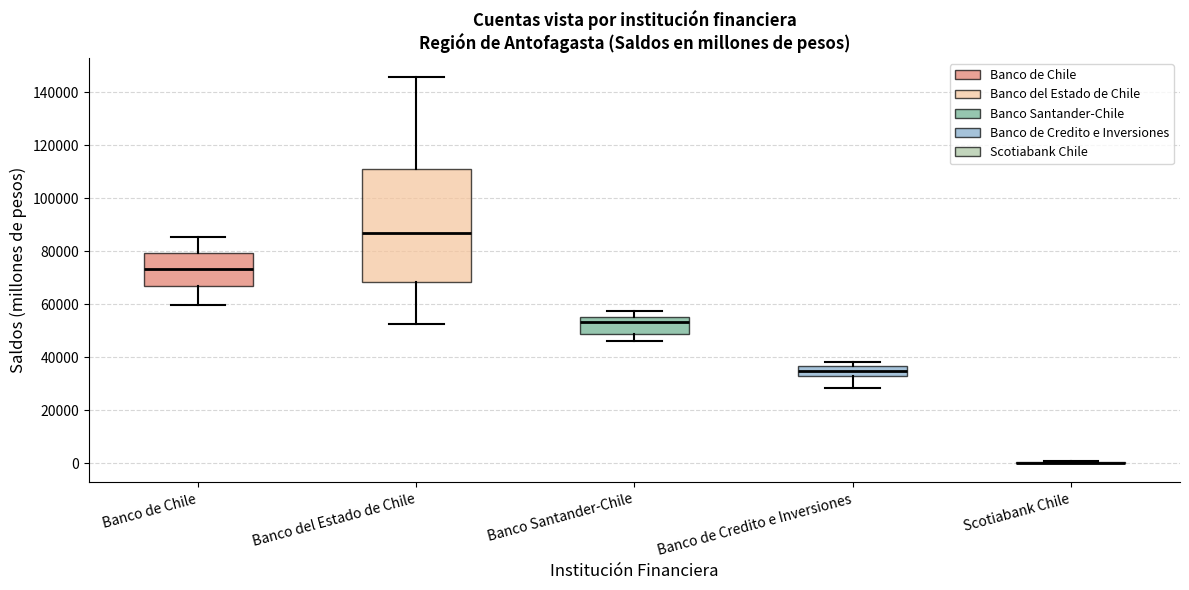

Reading left to right, read every box against the y-axis: the position of its median line, the range the box covers, and the ends of its whiskers. The values are not printed on the chart, so give them approximately, as read against the axis.

Banco de Chile: median 74000, box 68000 to 80000, whiskers 60000 to 86000
Banco del Estado de Chile: median 86000, box 68000 to 112000, whiskers 52000 to 146000
Banco Santander-Chile: median 54000, box 48000 to 56000, whiskers 46000 to 58000
Banco de Credito e Inversiones: median 34000 (inside the box), box 34000 to 36000, whiskers 28000 to 38000
Scotiabank Chile: box collapsed to a line at 0, whiskers 0 to 0